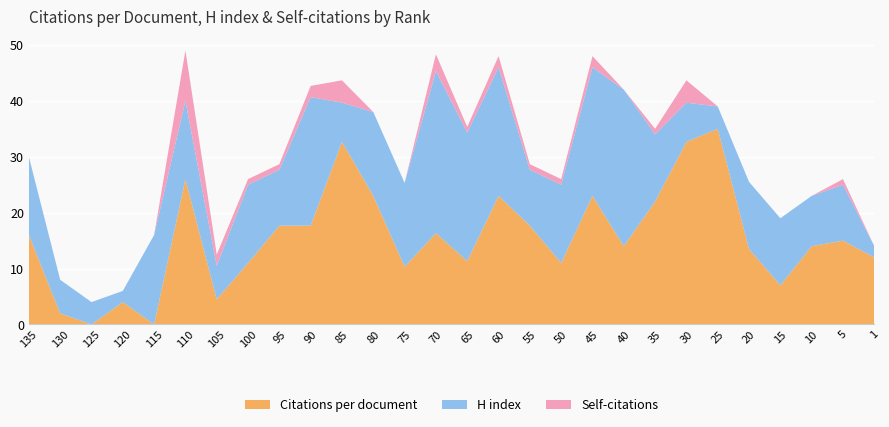

Reading right to left, list all the values displayed in this chart.

Citations per document: 12.0	15.0	14.0	7.0	13.5	35.0	32.7	22.0	14.0	23.0	11.0	17.7	23.0	11.3	16.3	10.3	23.0	32.7	17.7	17.7	11.0	4.5	26.0	0.0	4.0	0.0	2.0	16.0
H index: 2.0	10.0	9.0	12.0	12.0	4.0	7.0	12.0	28.0	23.0	14.0	10.0	23.0	23.0	29.0	15.0	15.0	7.0	23.0	10.0	14.0	6.0	14.0	16.0	2.0	4.0	6.0	14.0
Self-citations: 0.0	1.0	0.0	0.0	0.0	0.0	4.0	1.0	0.0	2.0	1.0	1.0	2.0	1.0	3.0	0.0	0.0	4.0	2.0	1.0	1.0	2.0	9.0	0.0	0.0	0.0	0.0	0.0